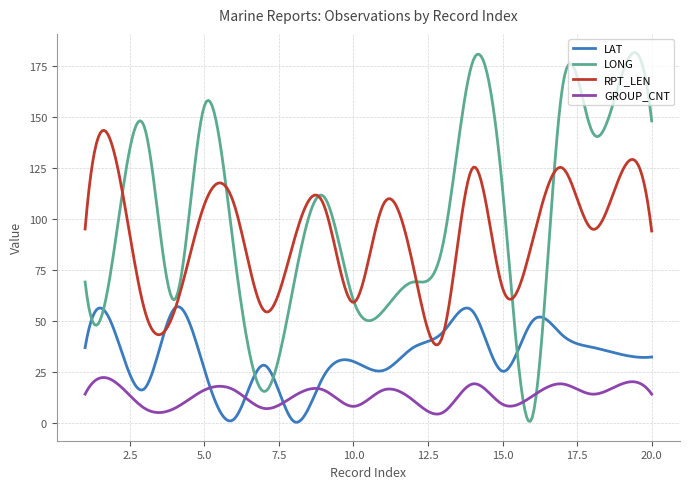

True or false: GROUP_CNT and RPT_LEN cross at least once.

False